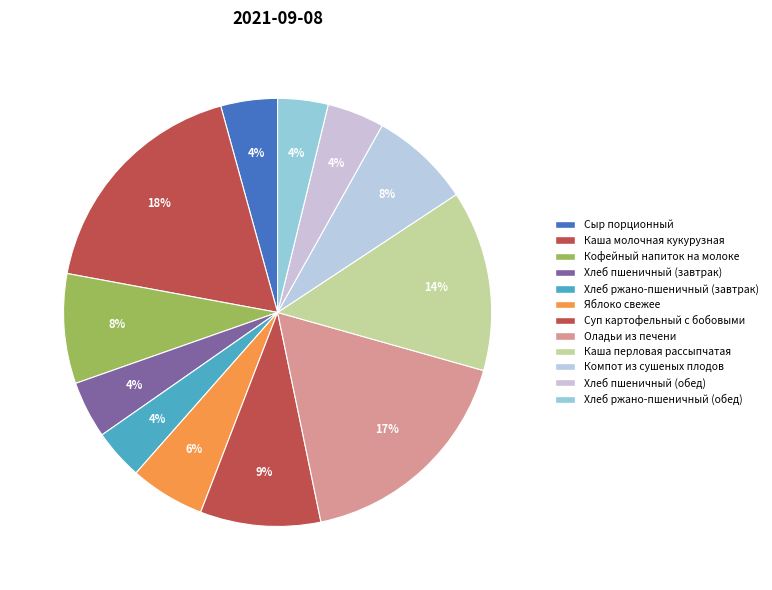

How many segments does this pie chart have?

12